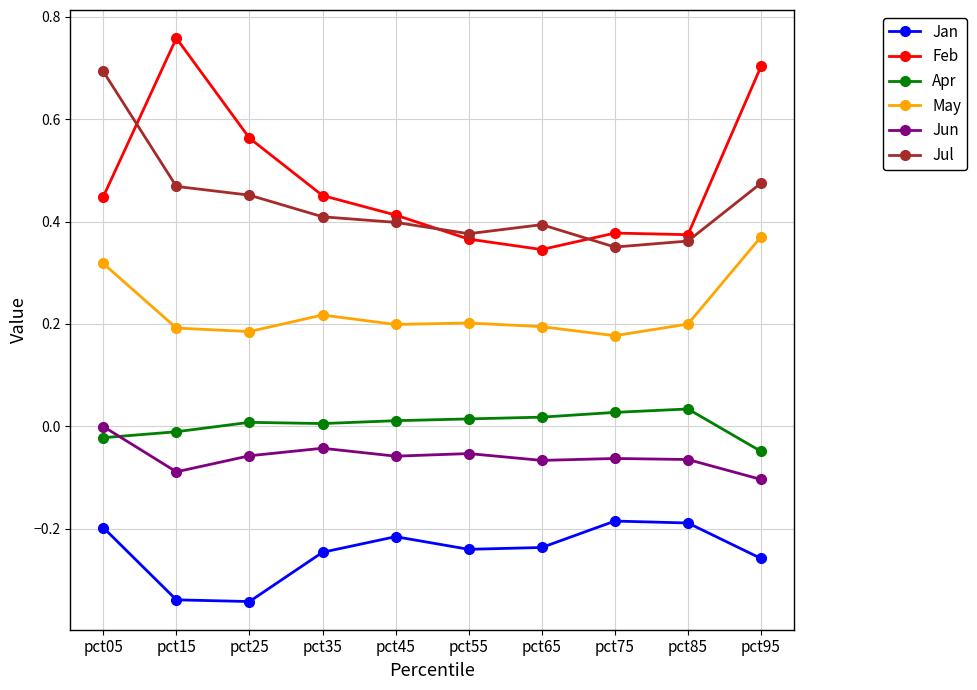

Which series has the largest range (max minus min)?

Feb